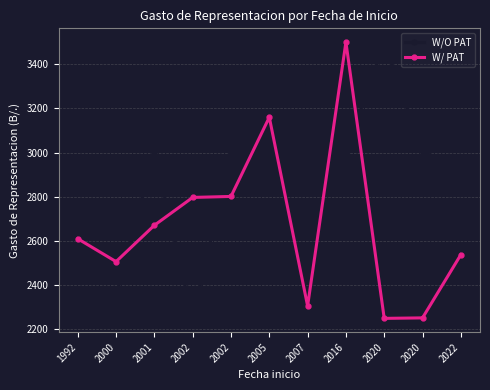

What is the total value across all series at 2000?

4856.8